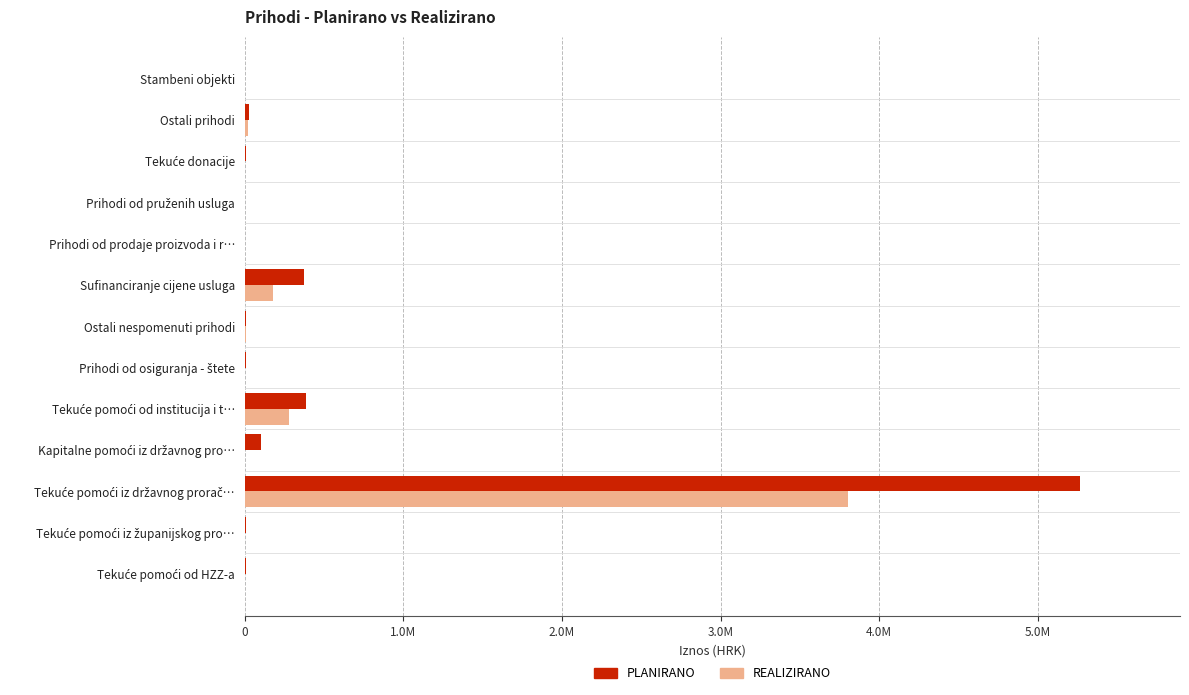

What is the sum of all REALIZIRANO values?

4285173.0